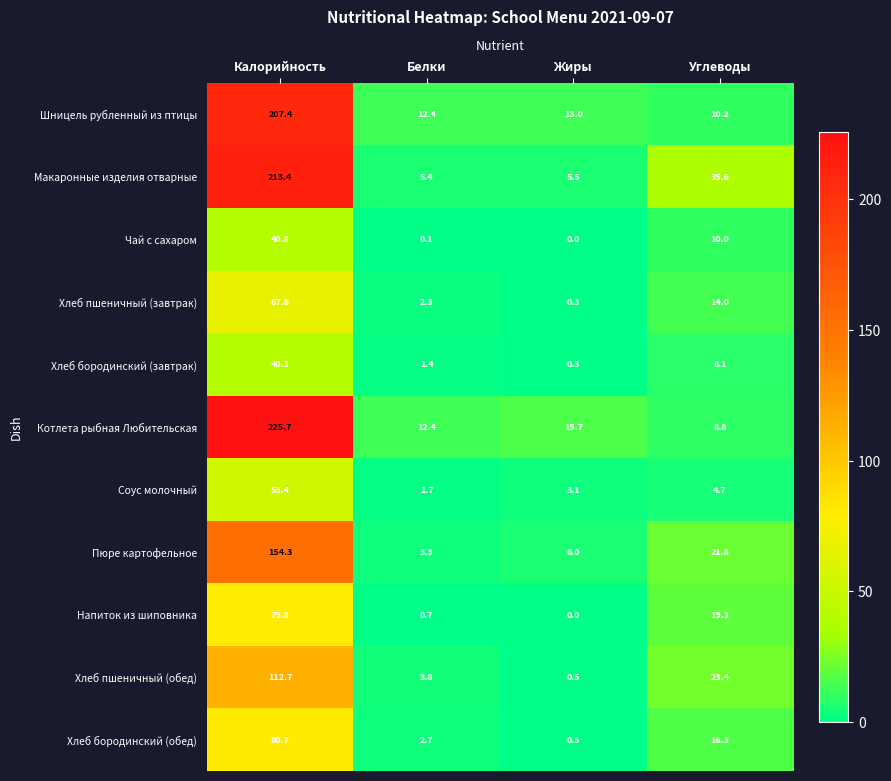

Rank the series by their maximum value, from lowest to highest.

Хлеб бородинский (завтрак), Чай с сахаром, Соус молочный, Хлеб пшеничный (завтрак), Напиток из шиповника, Хлеб бородинский (обед), Хлеб пшеничный (обед), Пюре картофельное, Шницель рубленный из птицы, Макаронные изделия отварные, Котлета рыбная Любительская